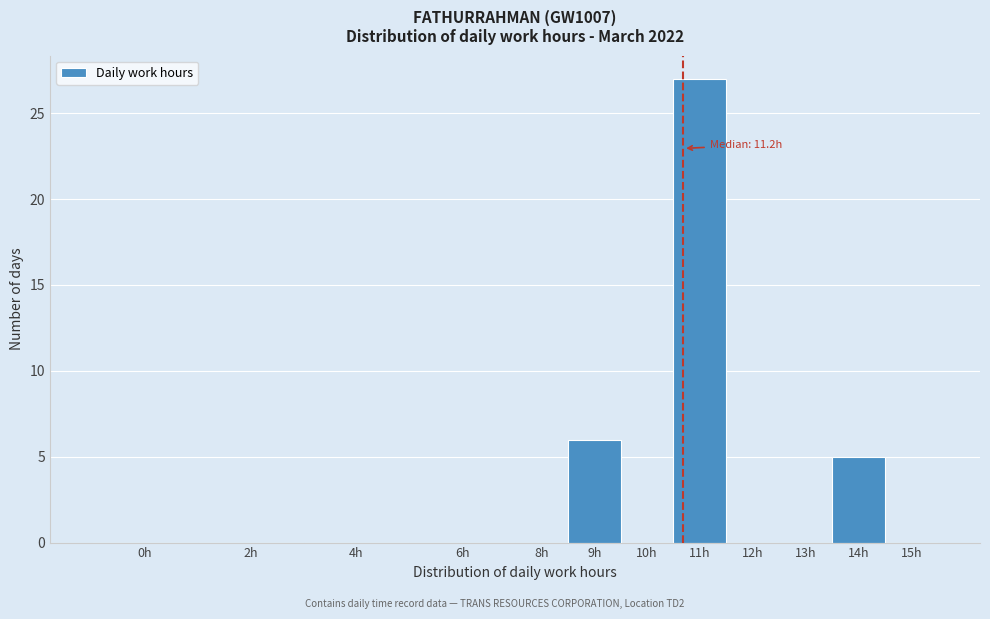

Reading right to left, transcribe all the data shown in this chart.

15h=0	14h=5	13h=0	12h=0	11h=27	10h=0	9h=6	8h=0	6h=0	4h=0	2h=0	0h=0